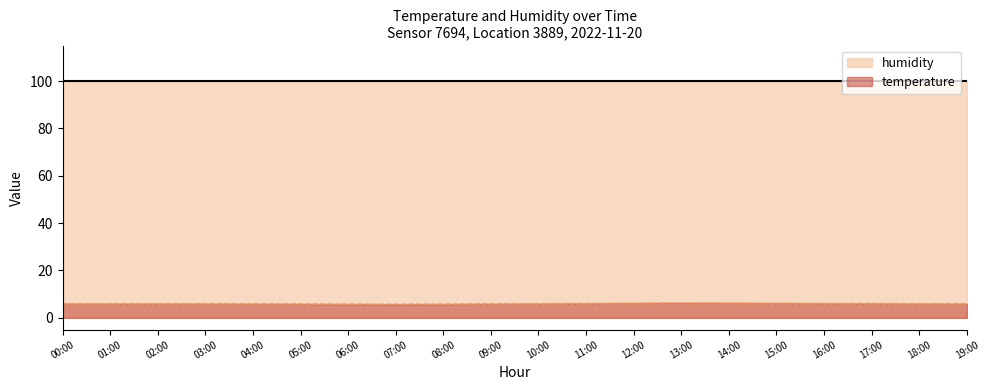

What is the change in value from 10:00 to 15:00?

+0.2